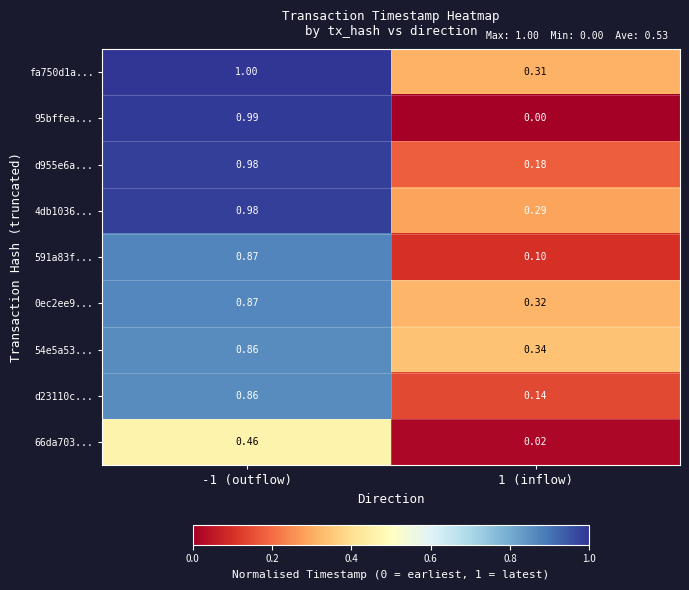

Is the value of d955e6a... at -1 (outflow) greater than the value of d23110c... at 1 (inflow)?

Yes